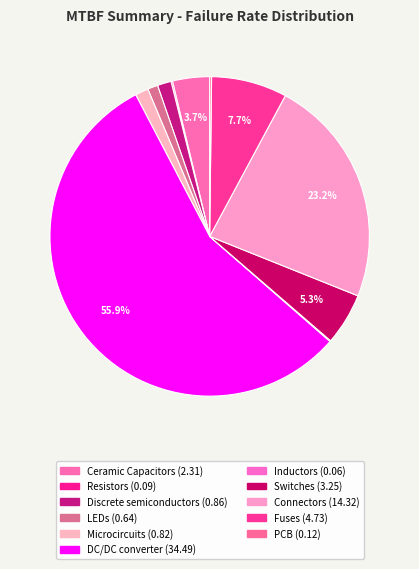

True or false: LEDs accounts for 1% of the total.

True